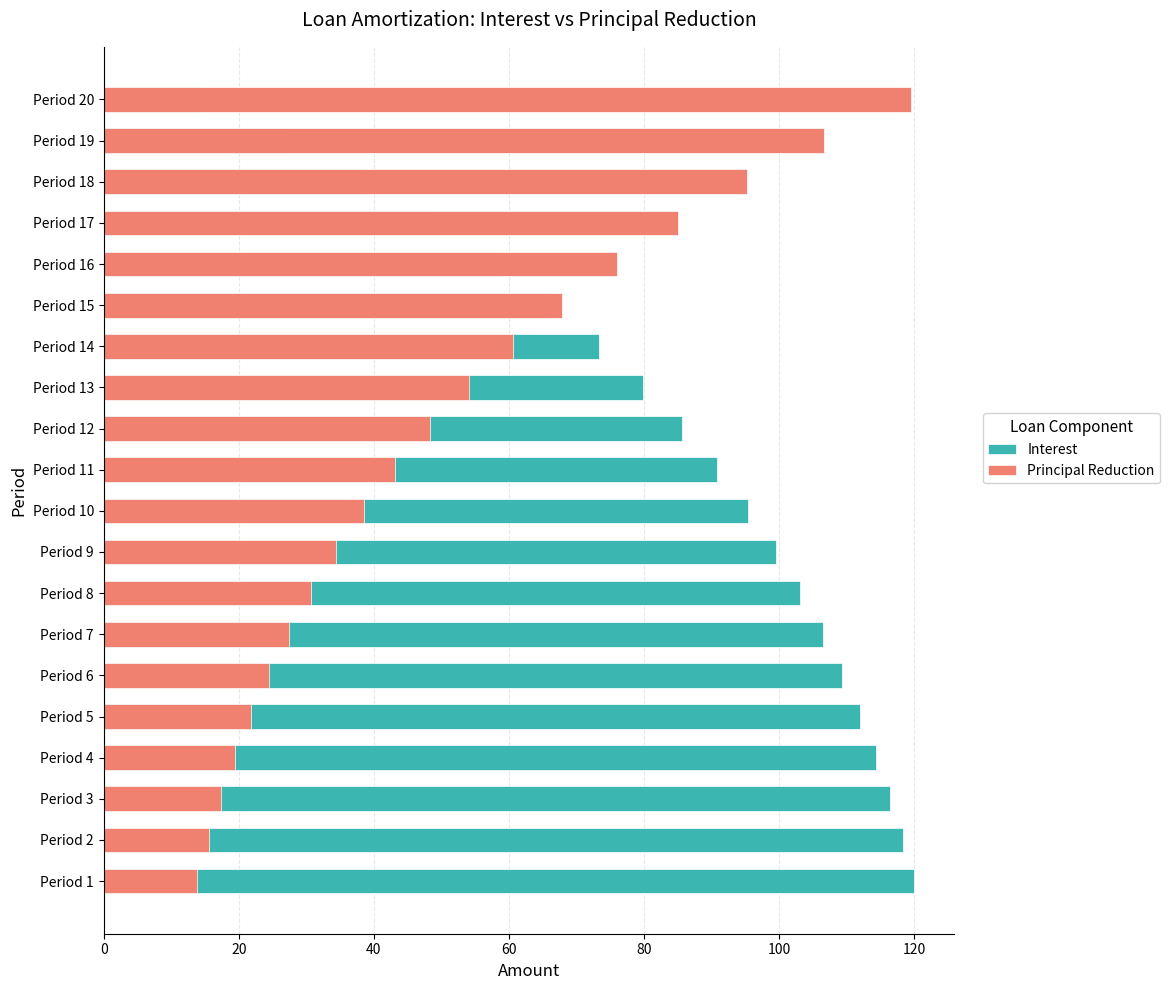

What is the value of the Principal Reduction bar at the 12th from the left?

48.3